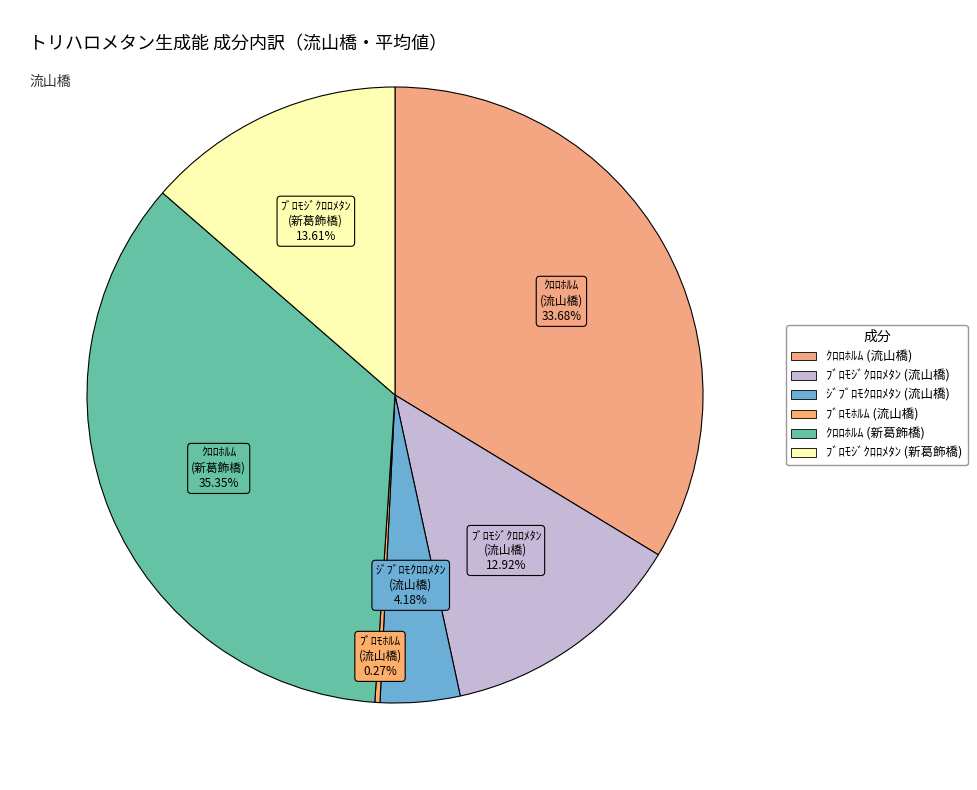

To the nearest percent, what is the difference between the largest and smallest slice percentages?

35%